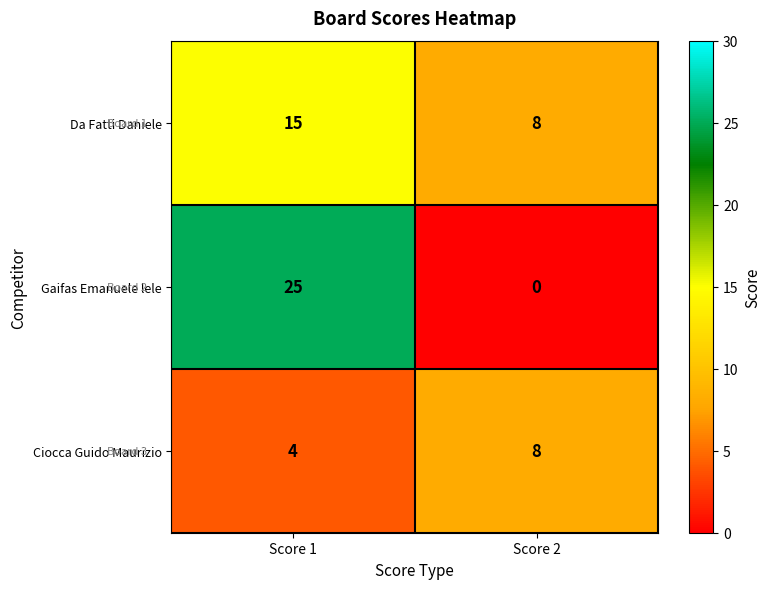

Reading left to right, what are all the values shown in this chart?

Da Fatti Daniele: 15	8
Gaifas Emanuele lele: 25	0
Ciocca Guido Maurizio: 4	8